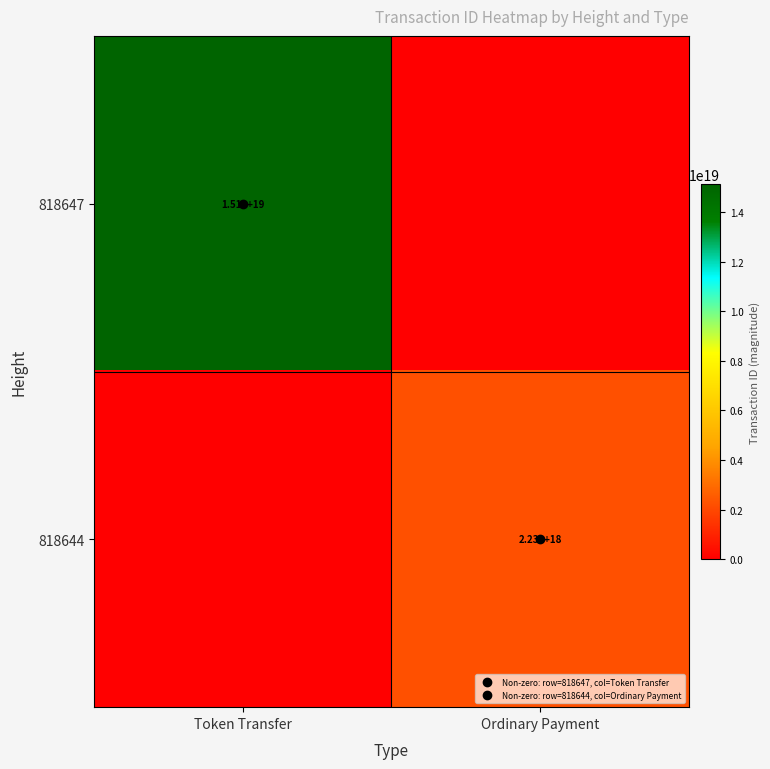

Count the 818644 values in the range 0 to 2225845987668429312.

2